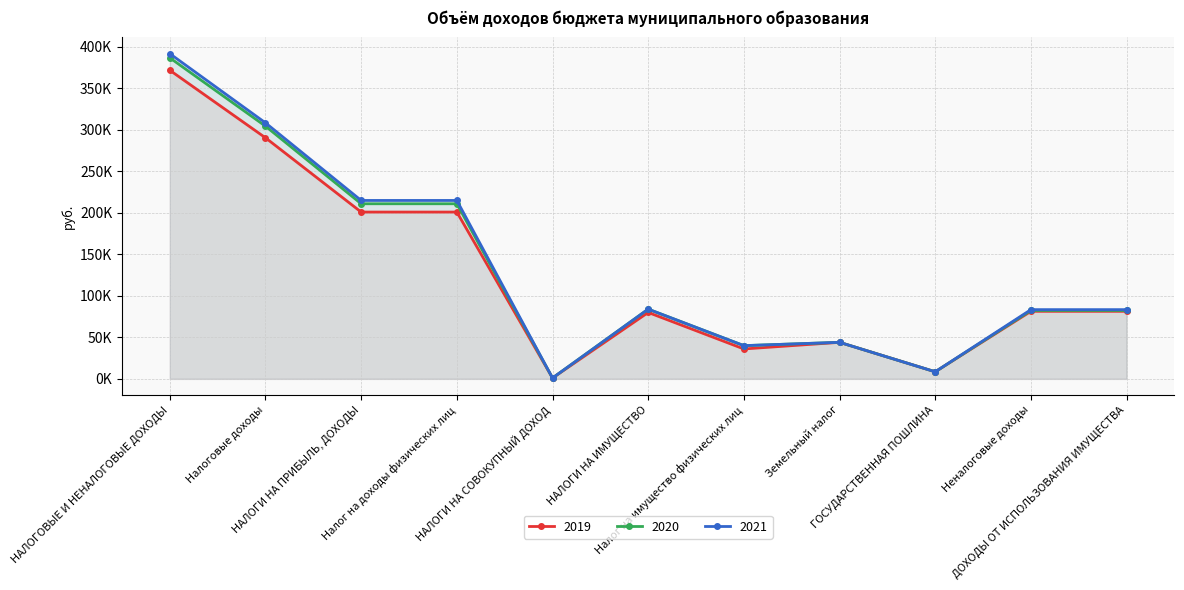

What position from the right is НАЛОГИ НА ПРИБЫЛЬ, ДОХОДЫ?

9